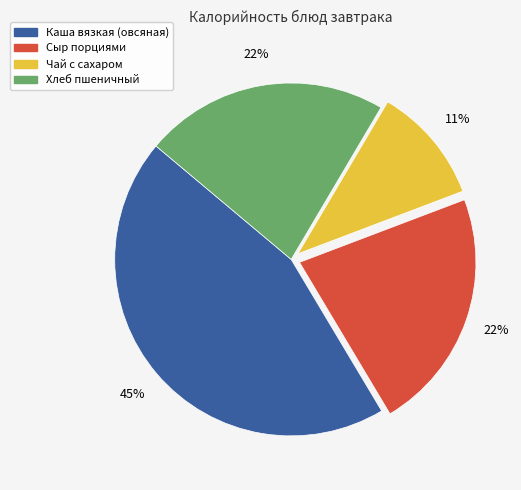

Is the sum of Каша вязкая (овсяная) and Чай с сахаром greater than half?

Yes